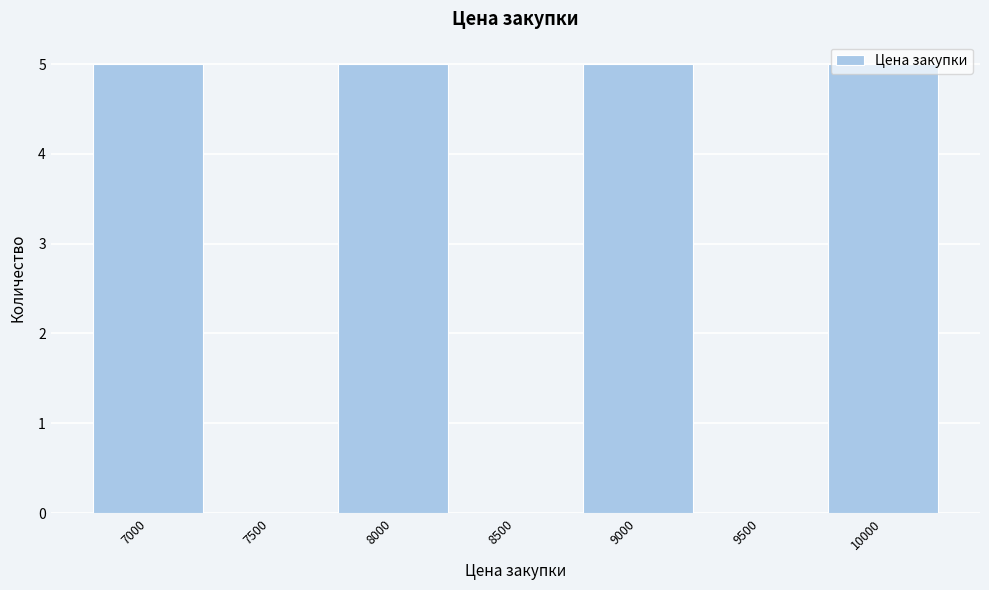

The chart shows a value of 5 at 7000. True or false?

True